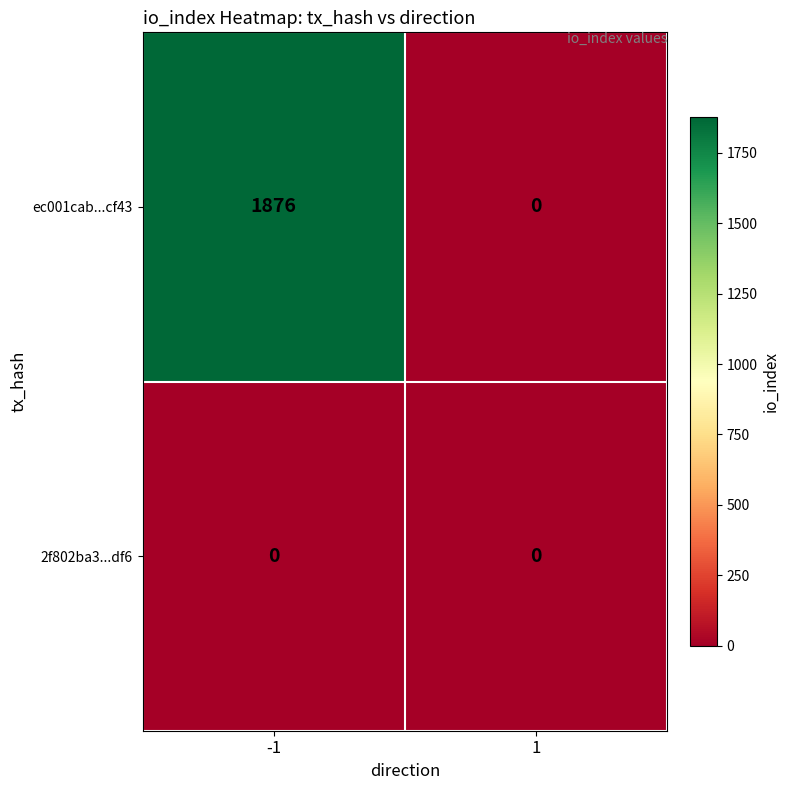

Rank the series by their maximum value, from highest to lowest.

ec001cab...cf43, 2f802ba3...df6